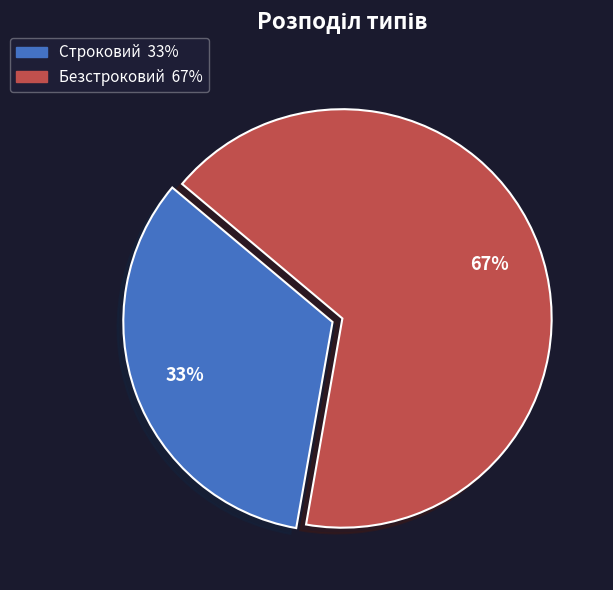

Which has a higher value, Строковий or Безстроковий?

Безстроковий